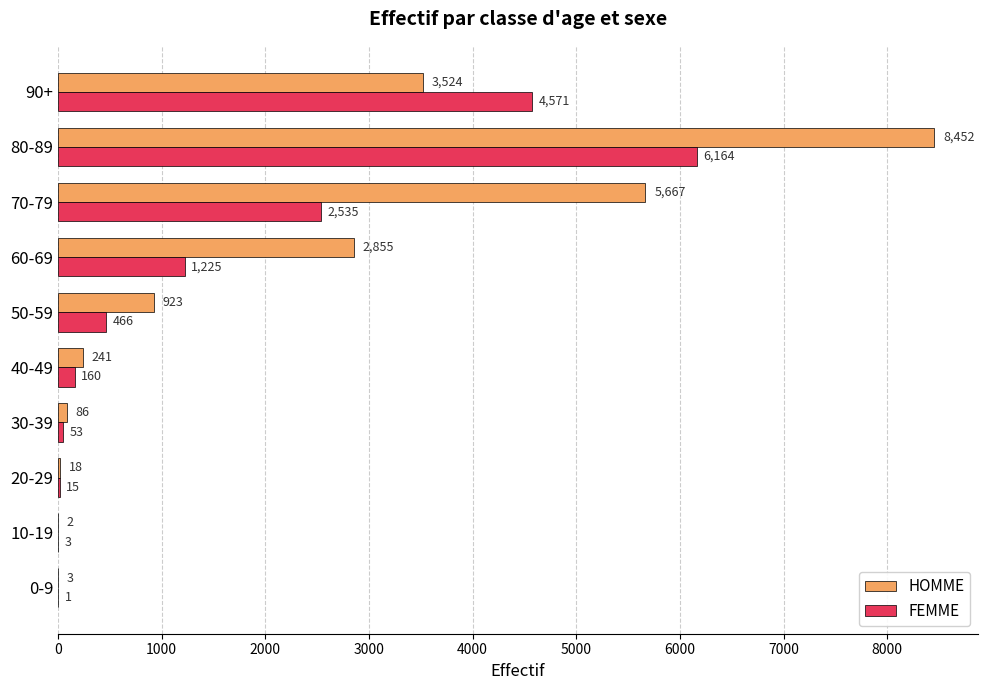

What is the approximate value of FEMME at 90+, to the nearest 10?

4570